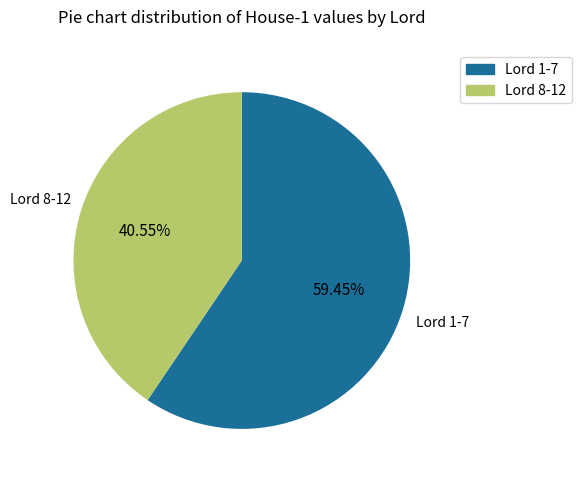

Count the number of slices in the pie.

2